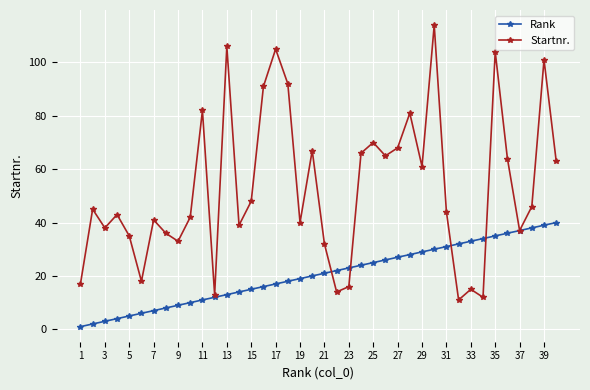

After their last crossing, which series has the higher values: Startnr. or Rank?

Startnr.